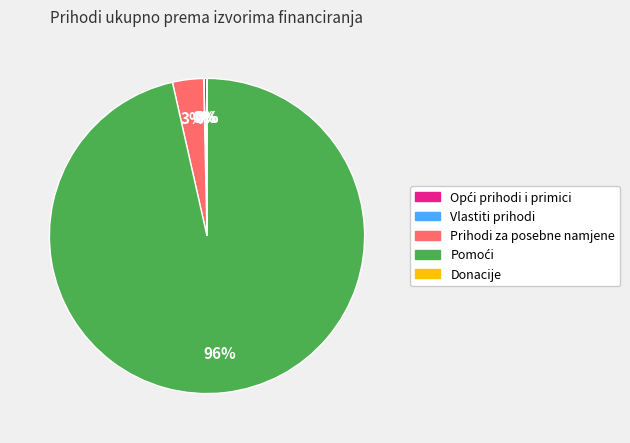

To the nearest percent, what portion does Prihodi za posebne namjene represent?

3%